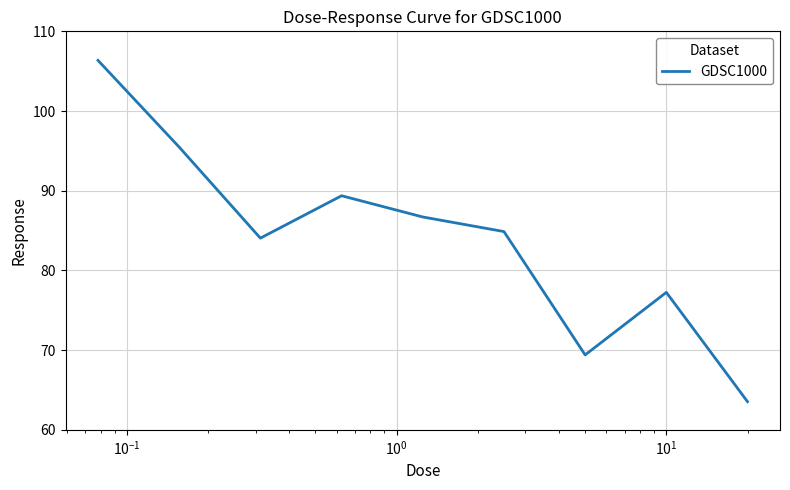

What is the minimum value shown in the chart?

63.5